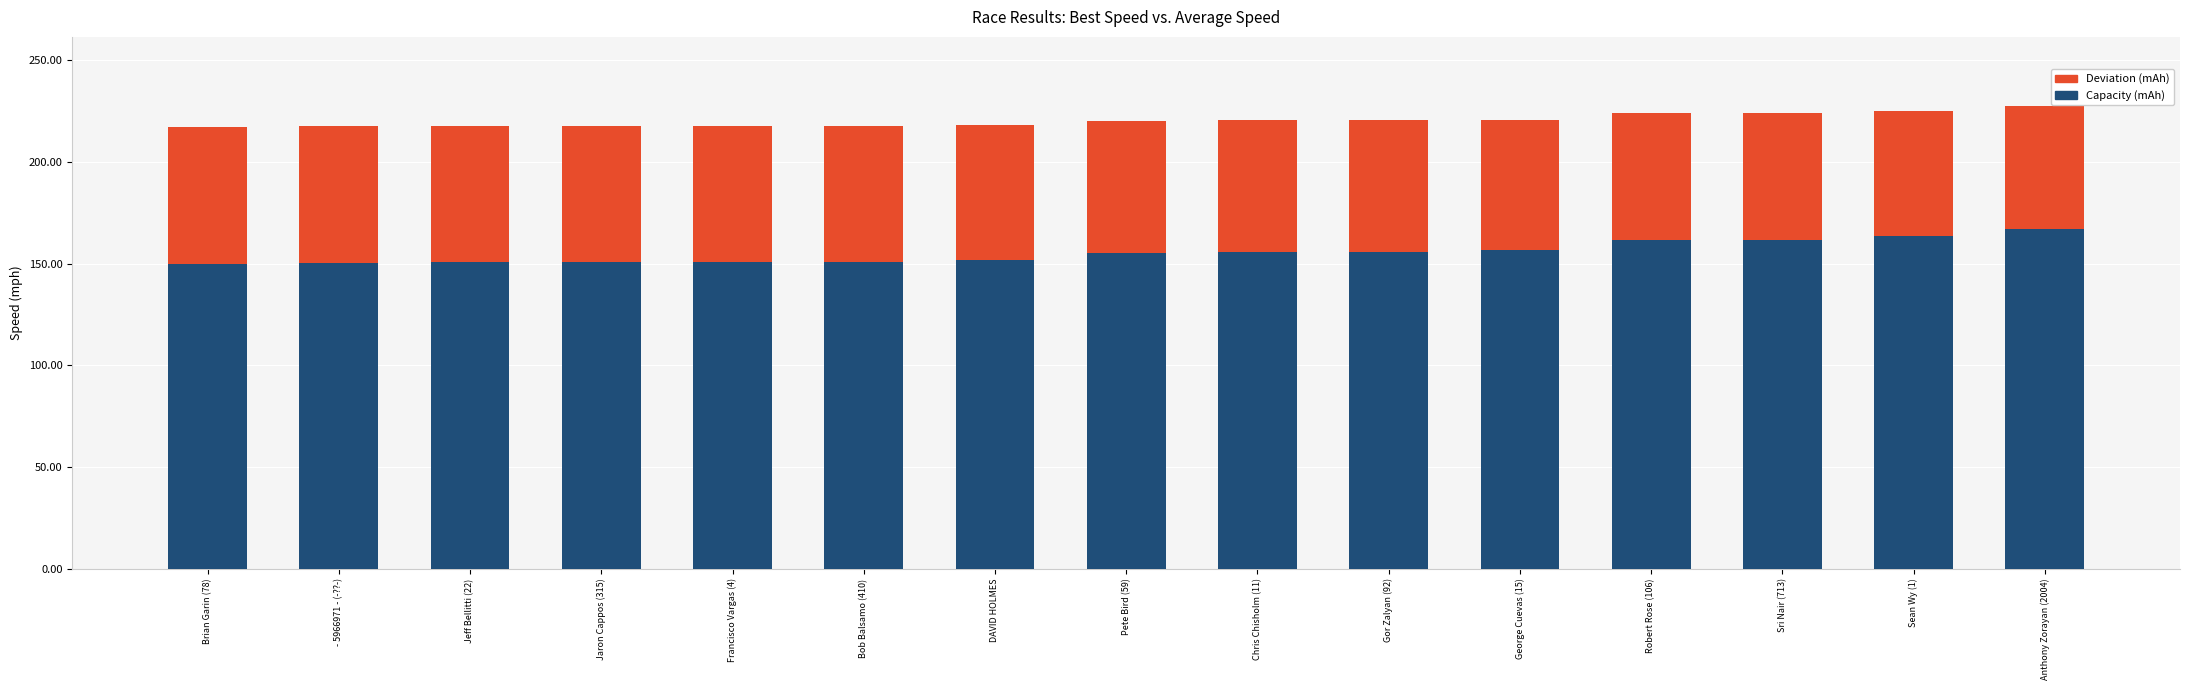

What is the total value across all series at DAVID HOLMES?

218.1